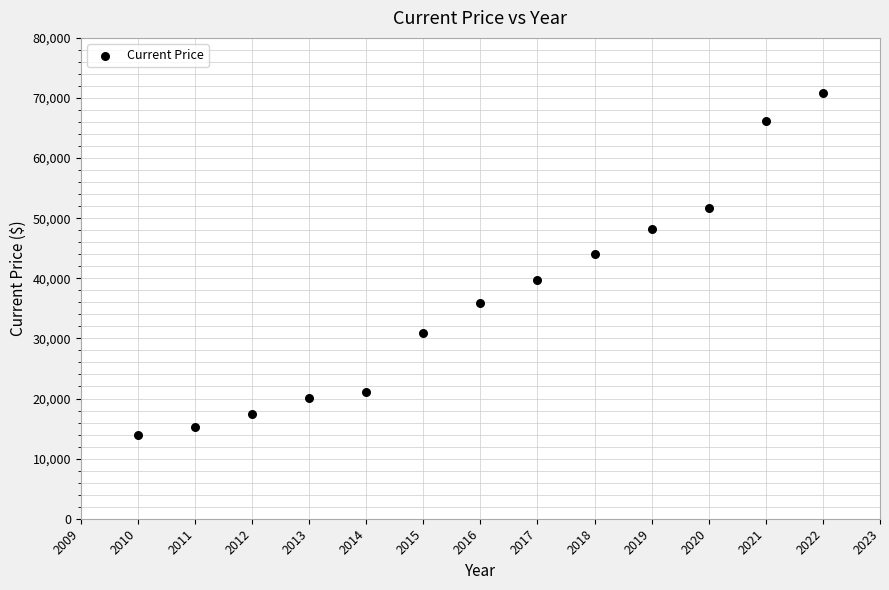

What Y value in the scatter plot is closest to 42353?

44050